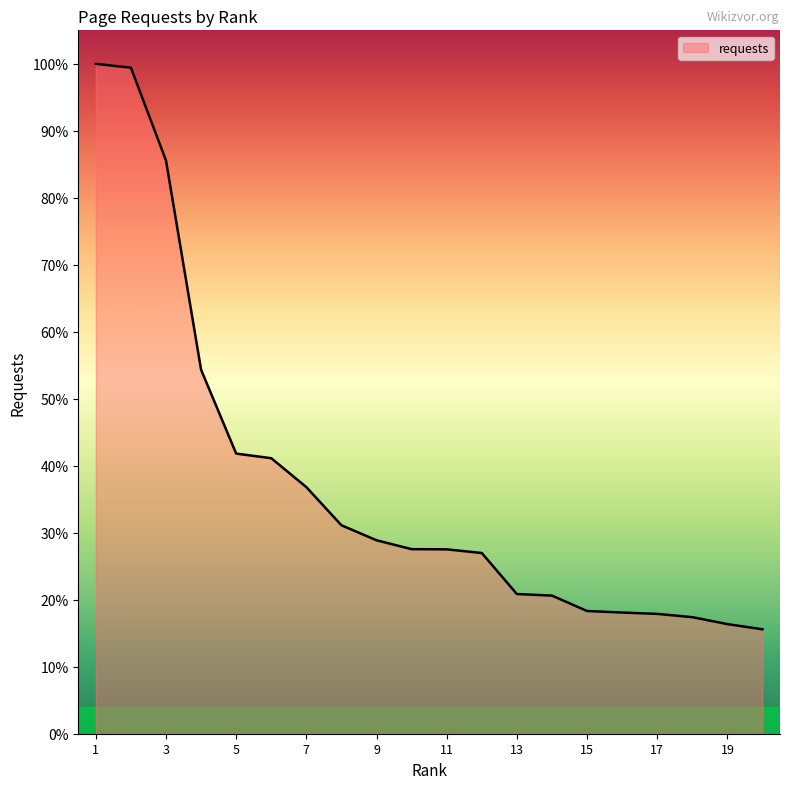

What is the difference between the maximum and minimum values?

84.4